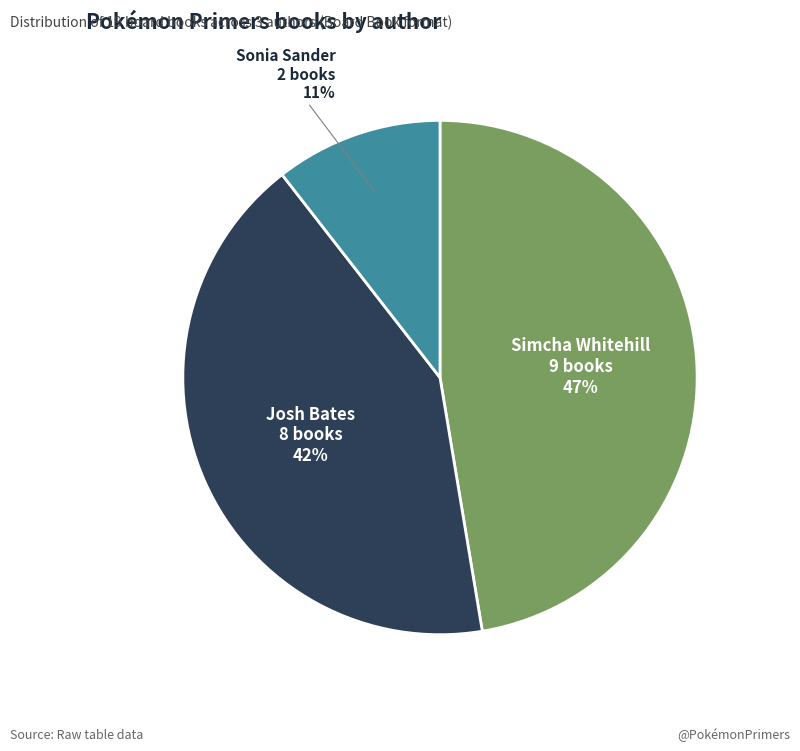

To the nearest percent, what is the average slice percentage?

33%